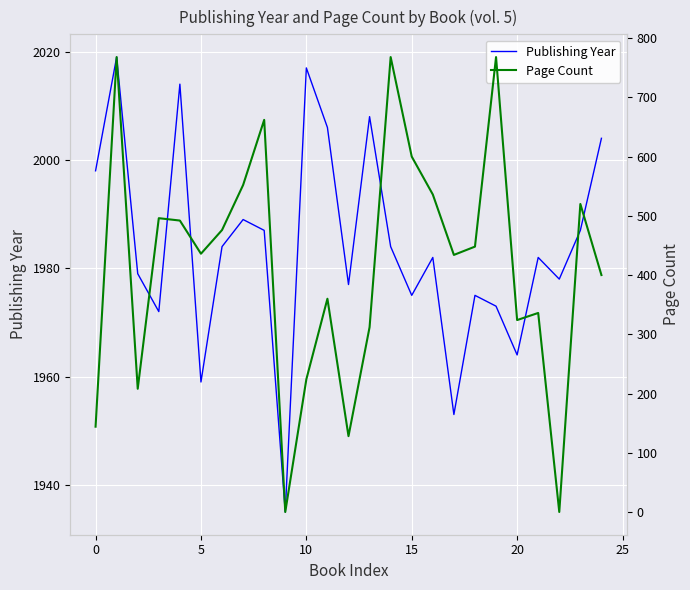

At 25, list the series in order from smallest to largest.

Page Count, Publishing Year